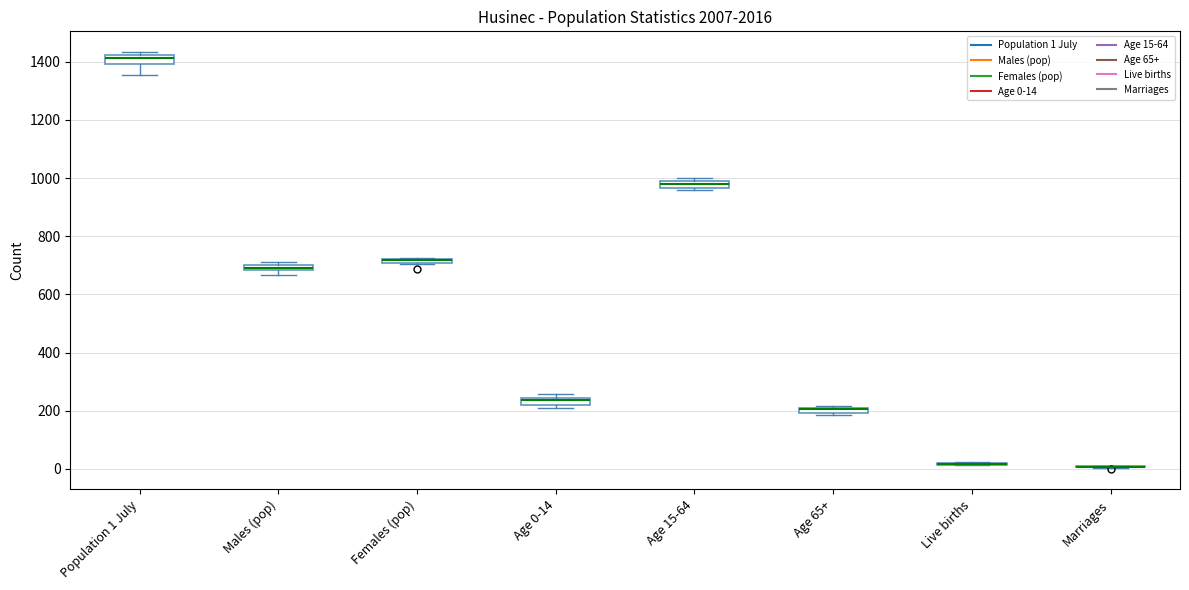

Where is the lower edge of the box for Population 1 July on the y-axis? The values are not printed on the chart, so give them approximately, as read against the axis.

1400